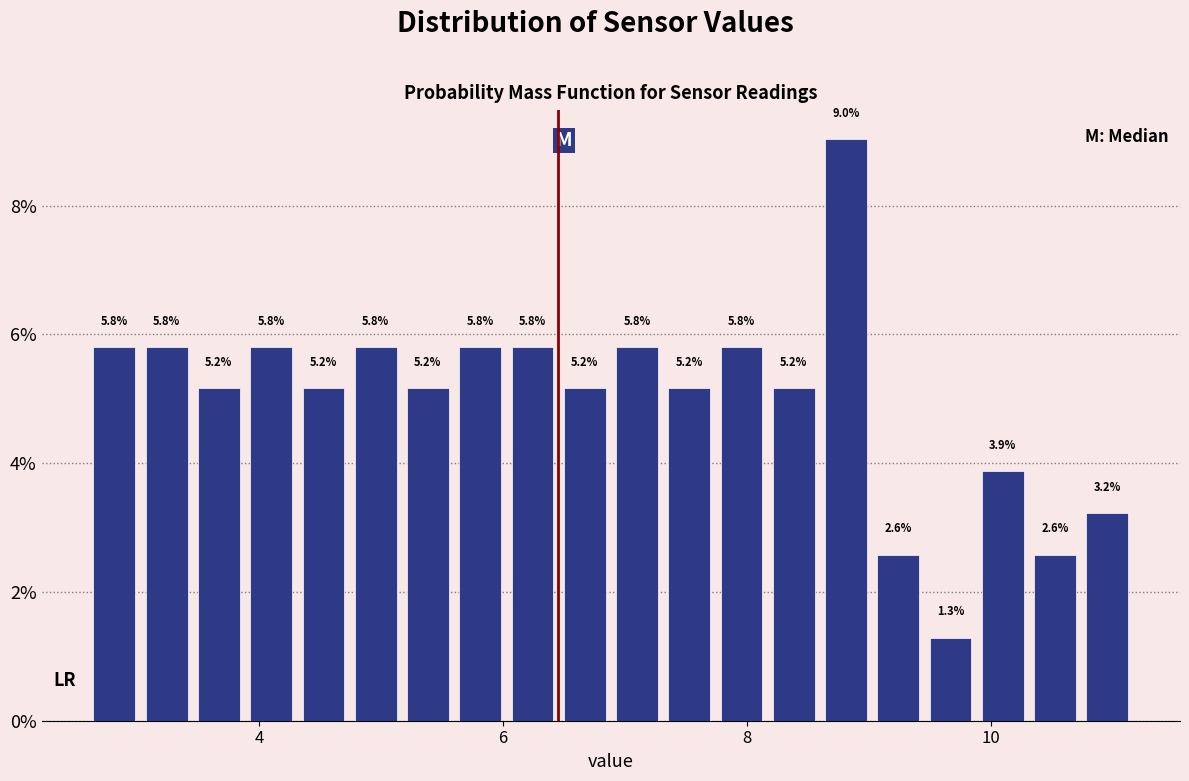

Around what value on the x-axis is the tallest bar? Give the approximate position of its centre, as read against the axis.

8.8